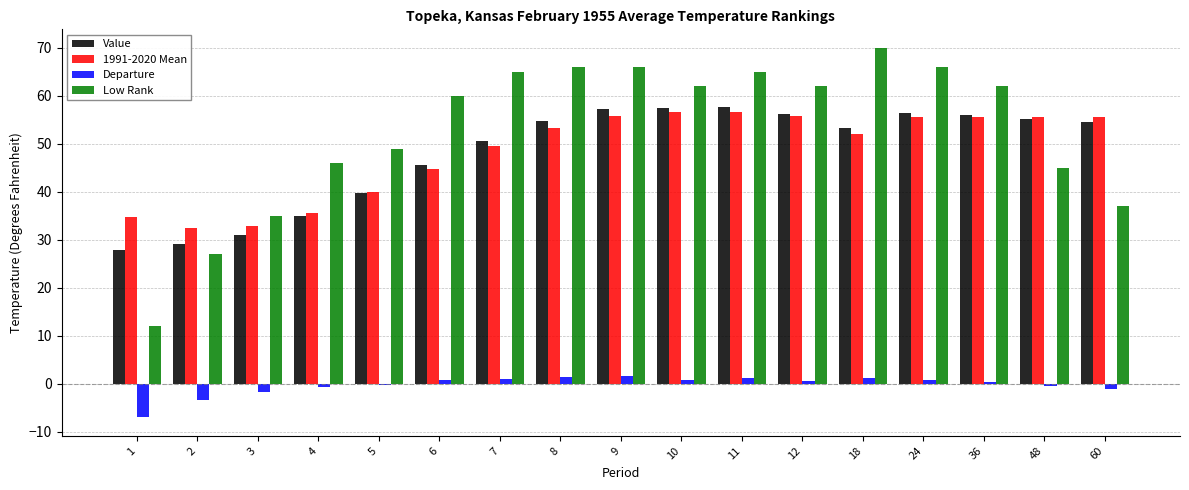

At which label is 1991-2020 Mean closest to 44?

6